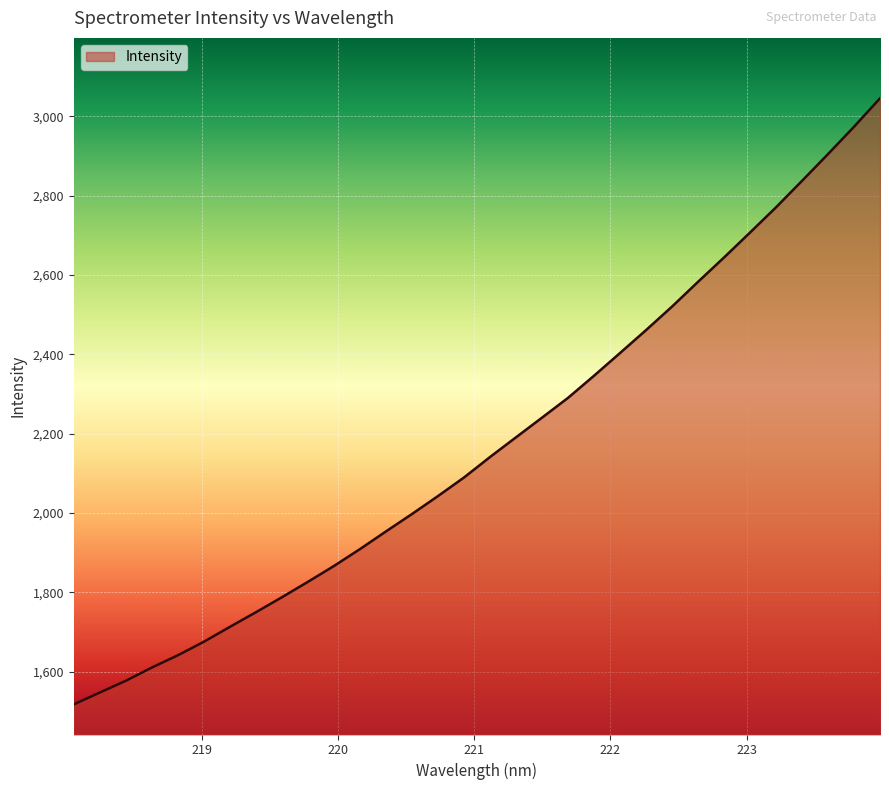

Reading left to right, what are all the values shown in this chart?

1517.9	1547.8	1577.4	1610.8	1641.7	1675.9	1713.4	1750.3	1788.1	1827.0	1866.9	1909.5	1954.0	1997.9	2043.2	2089.9	2141.6	2191.2	2240.7	2290.6	2346.4	2403.6	2461.3	2520.6	2583.0	2644.3	2707.2	2770.7	2837.4	2904.7	2973.5	3045.2